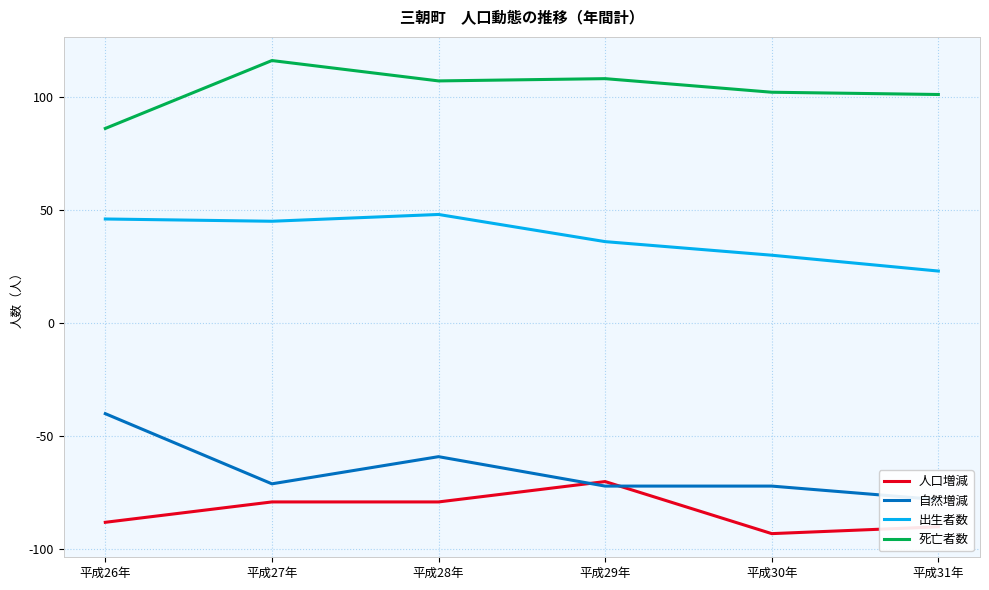

What is the difference between the maximum and second lowest values in the 死亡者数 series?

15